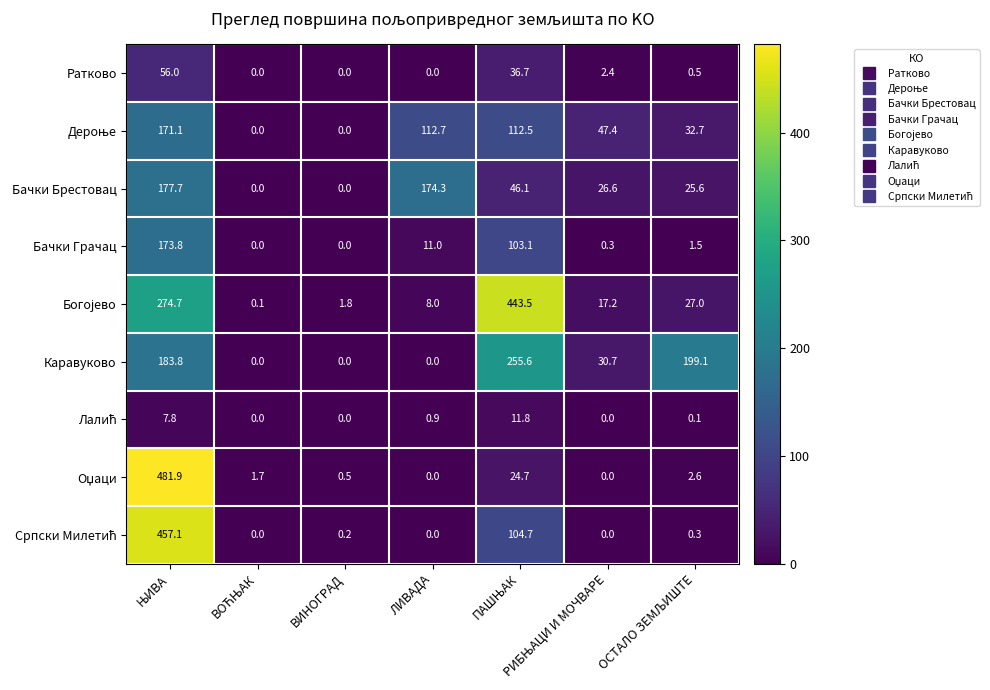

True or false: Каравуково has a value of 134.6 at ВИНОГРАД.

False